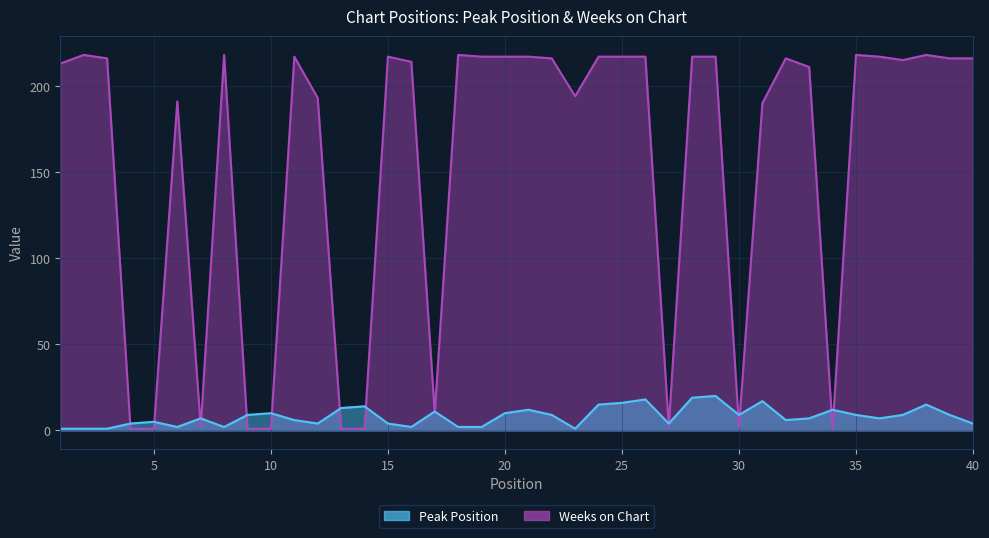

At which label is Weeks on Chart closest to 109?

31